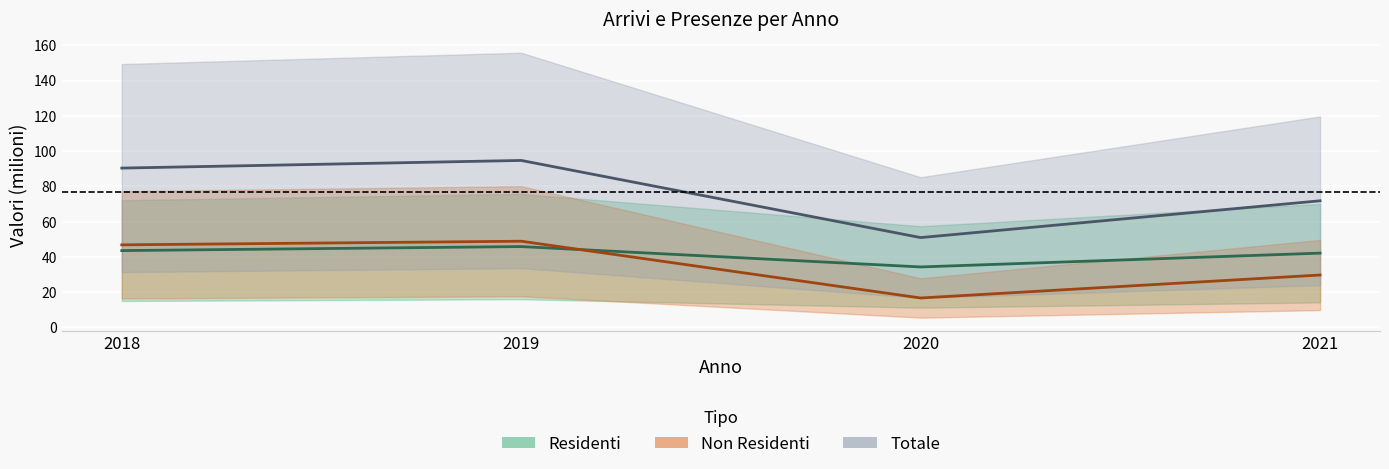

Between 2019 and 2021, which series saw the biggest shift?

Non_residenti_Presenze